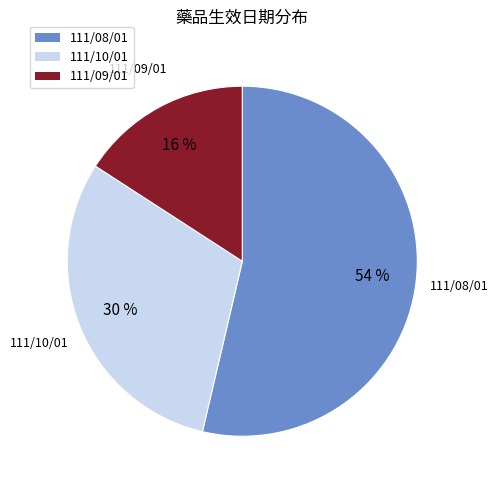

To the nearest percent, what is the difference between the largest and smallest slice percentages?

38%